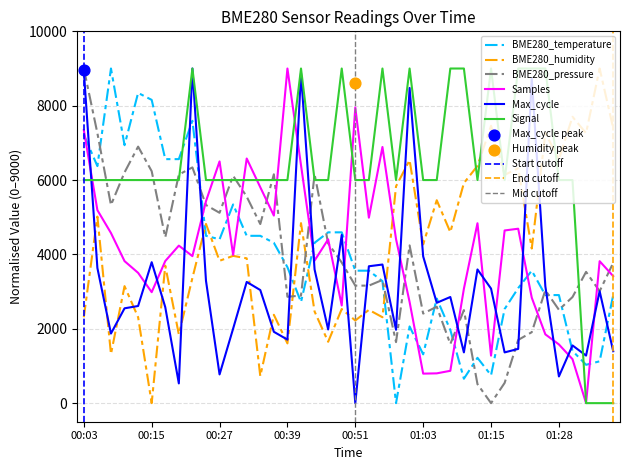

Is the value of Max_cycle at 01:13 greater than the value of Samples at 00:41?

No